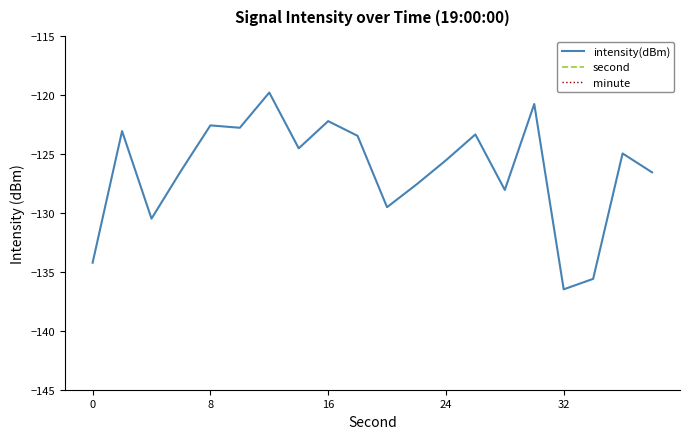

How many values in the second series are below 20?

10